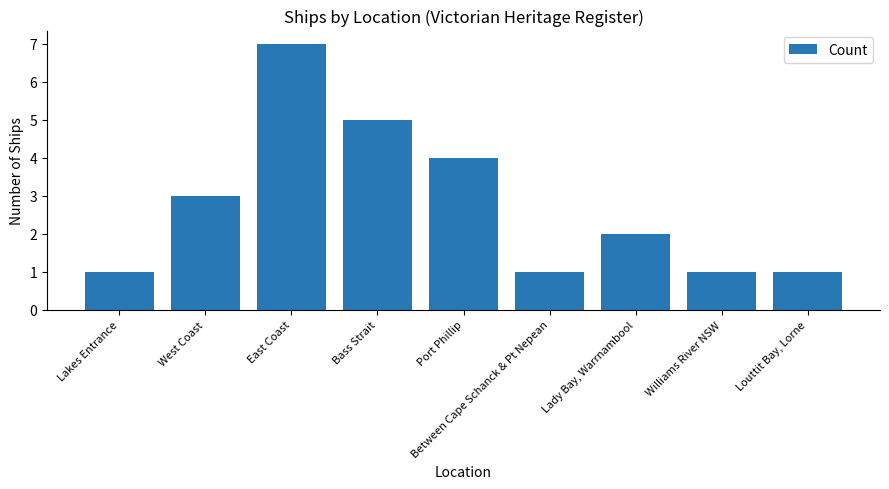

What is the greatest value displayed?

7